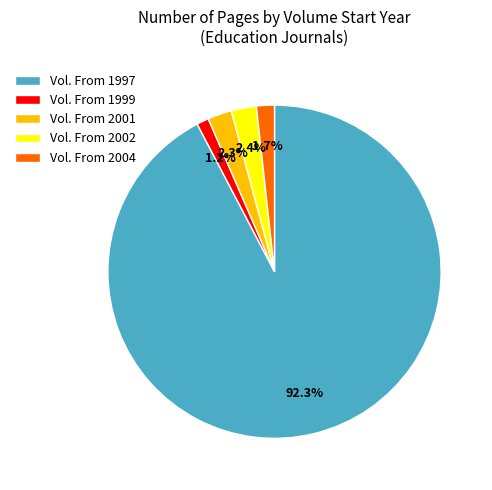

Count the number of slices in the pie.

5